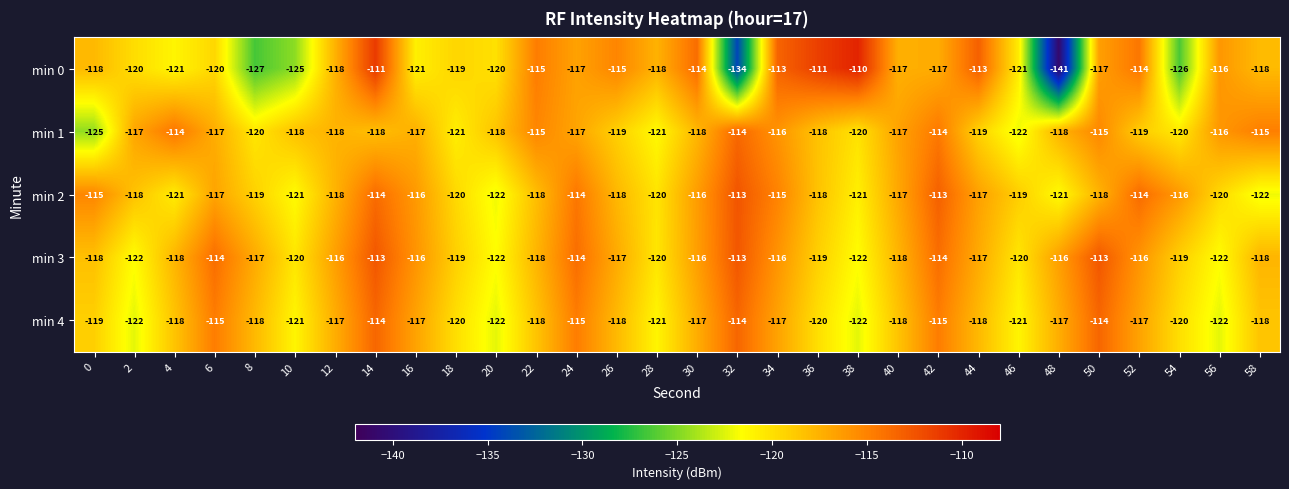

Which series has the largest total across all categories?

min 3